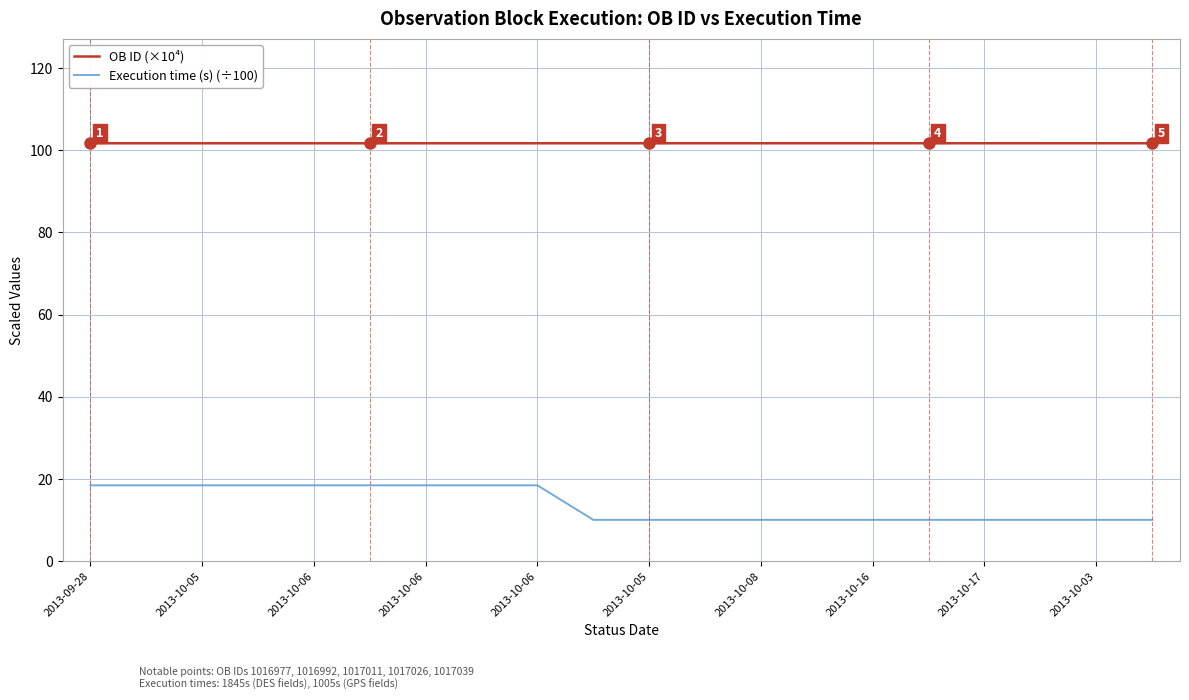

What is the greatest value displayed?

101.7